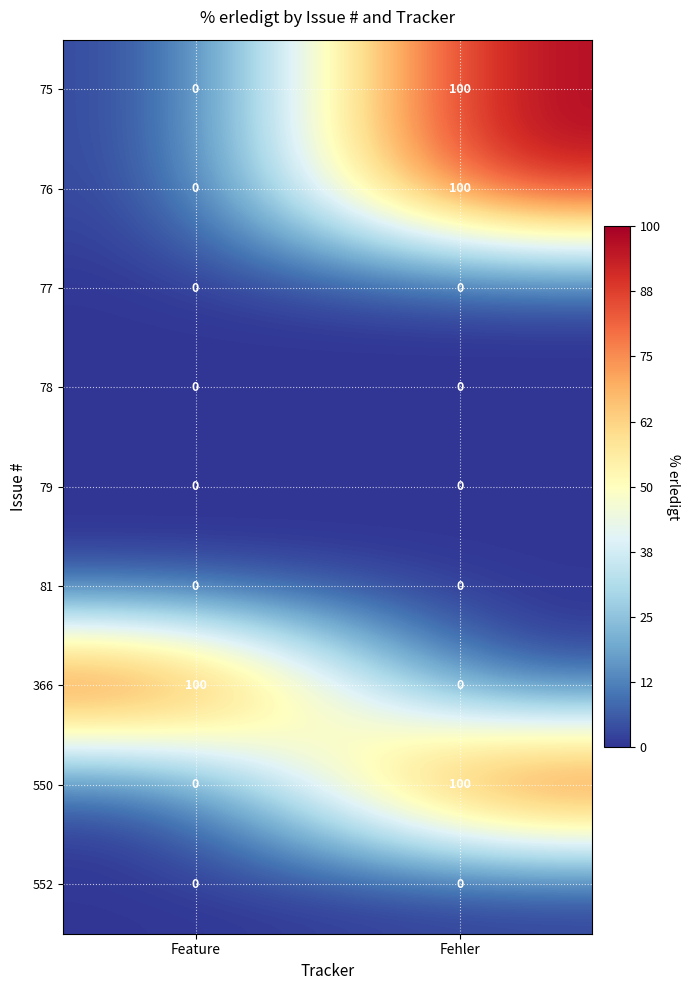

What is the total value across all series at Feature?

100